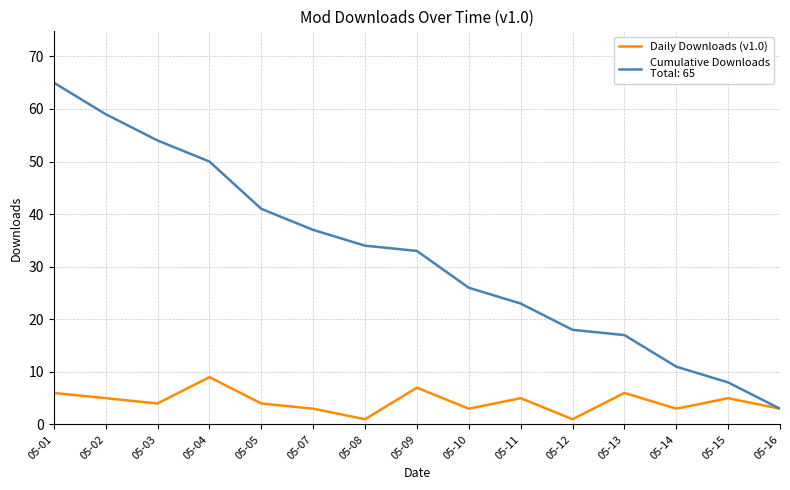

What is the maximum value shown in the chart?

65